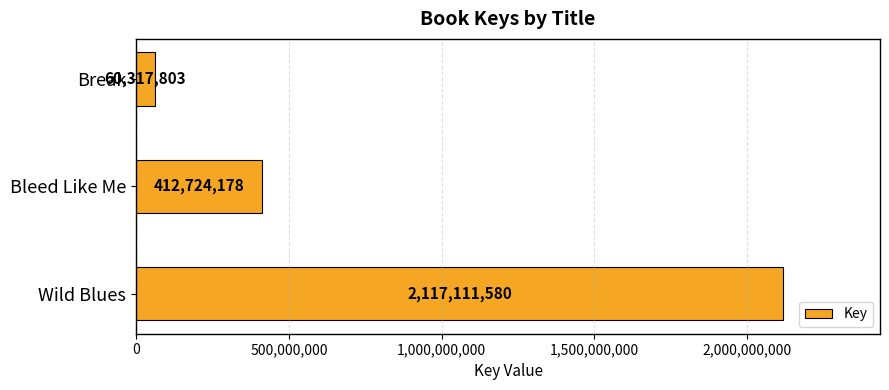

Where is the data nearest to the value 1088714691?

Bleed Like Me